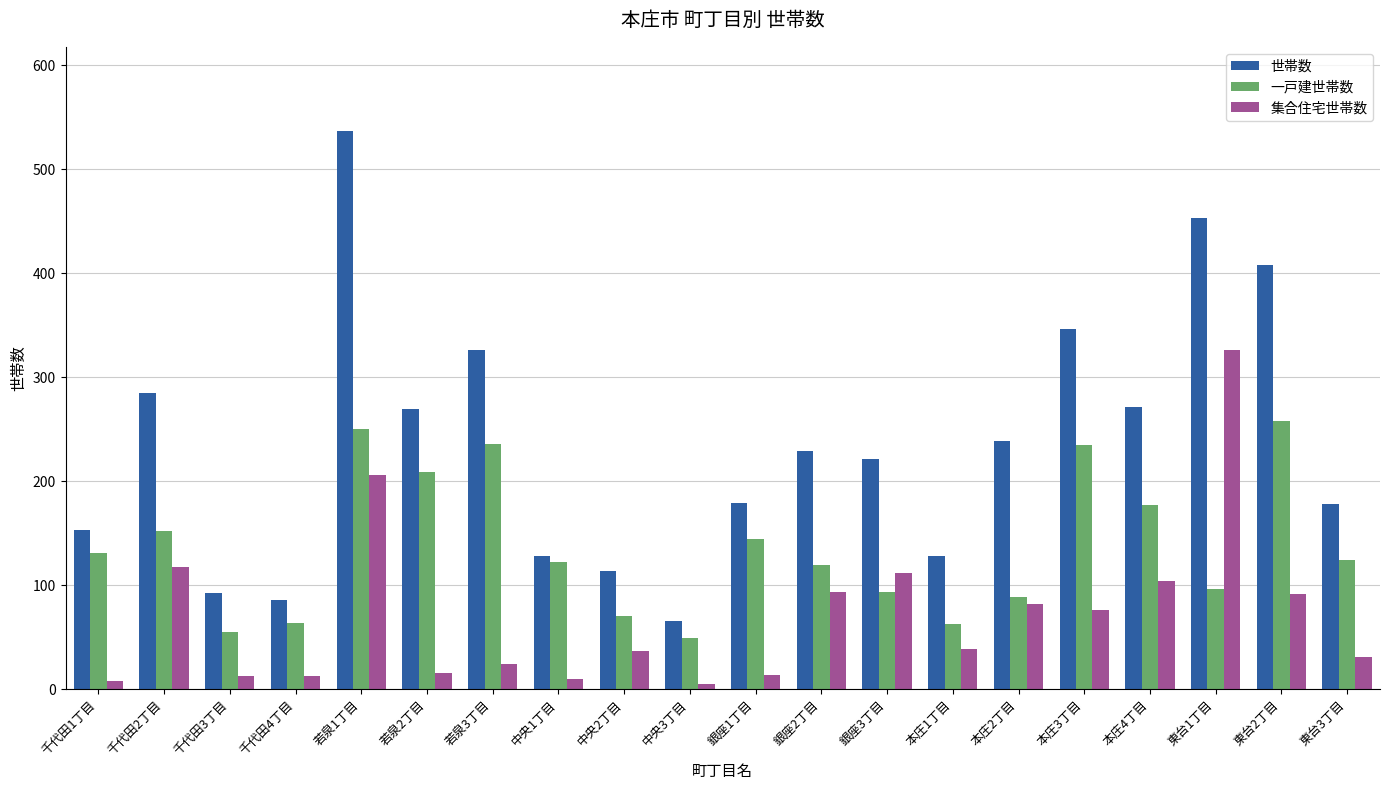

How many data points does each series have?

20